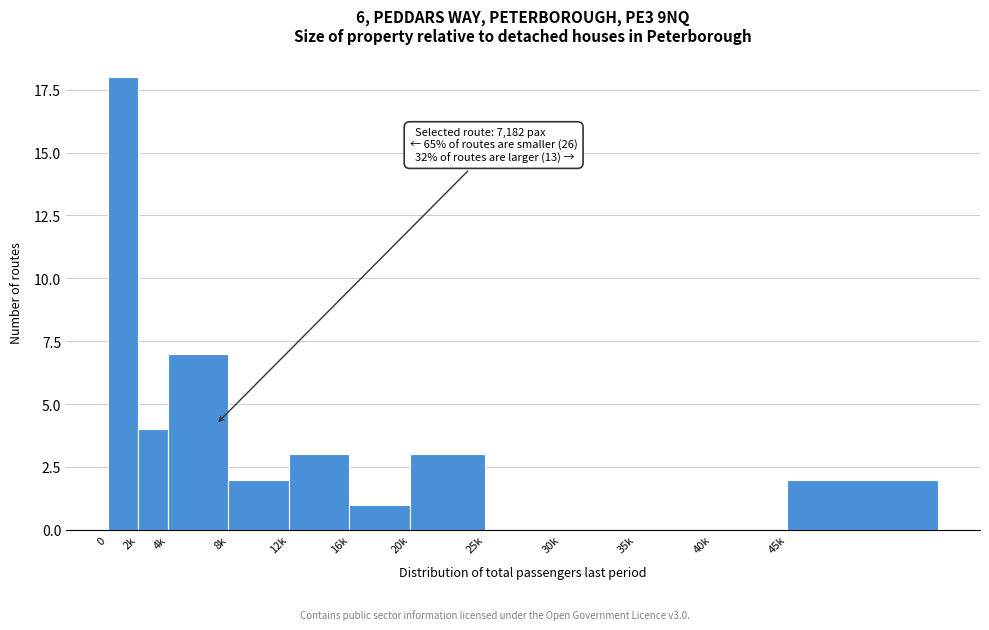

Reading left to right, transcribe all the data shown in this chart.

0=18	2k=4	4k=7	8k=2	12k=3	16k=1	20k=3	25k=0	30k=0	35k=0	40k=0	45k=2